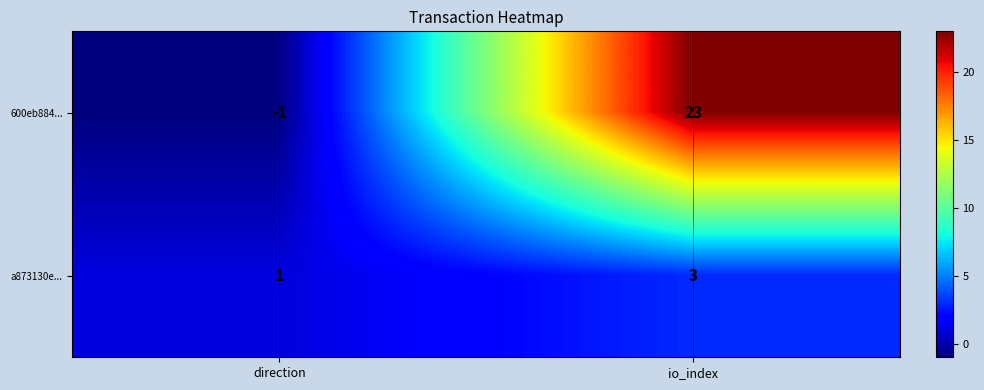

At io_index, list the series in order from largest to smallest.

600eb884..., a873130e...